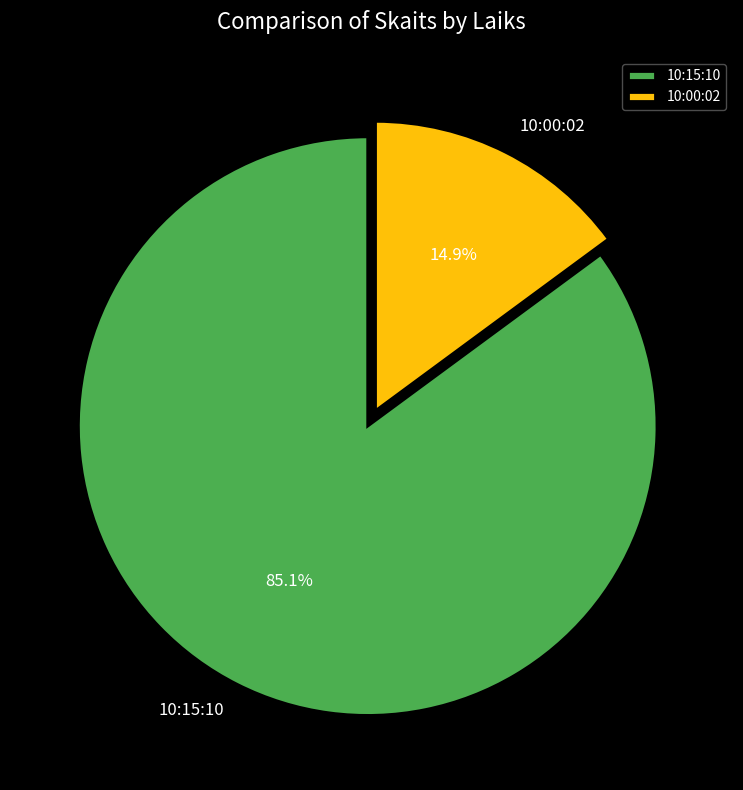

True or false: 10:15:10 accounts for 85% of the total.

True